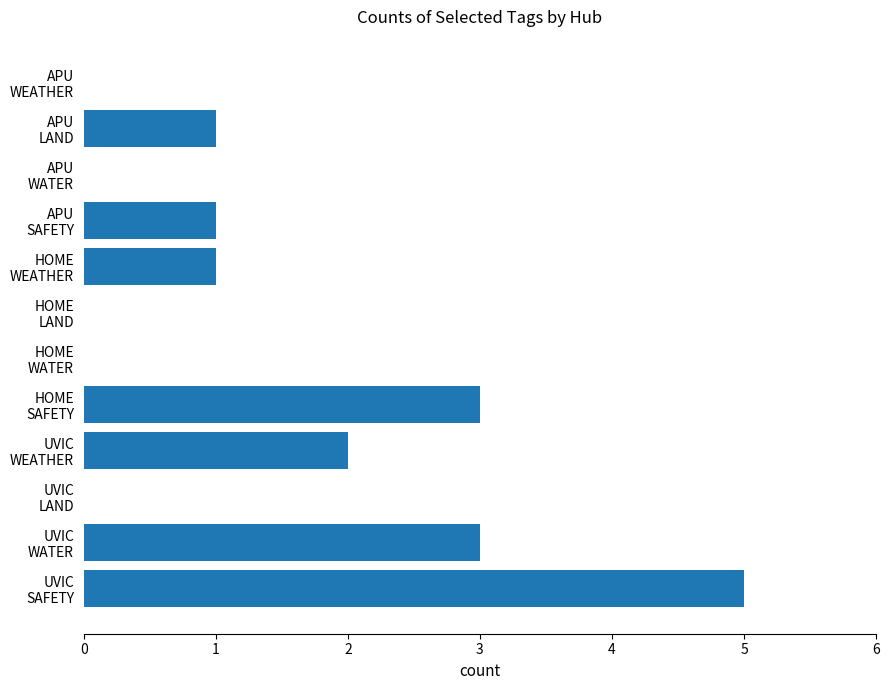

What is the sum of all values?

16